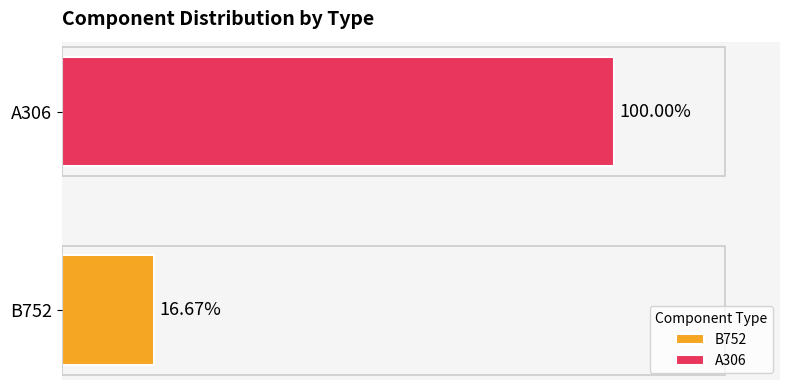

Which series has the widest spread of values?

B752